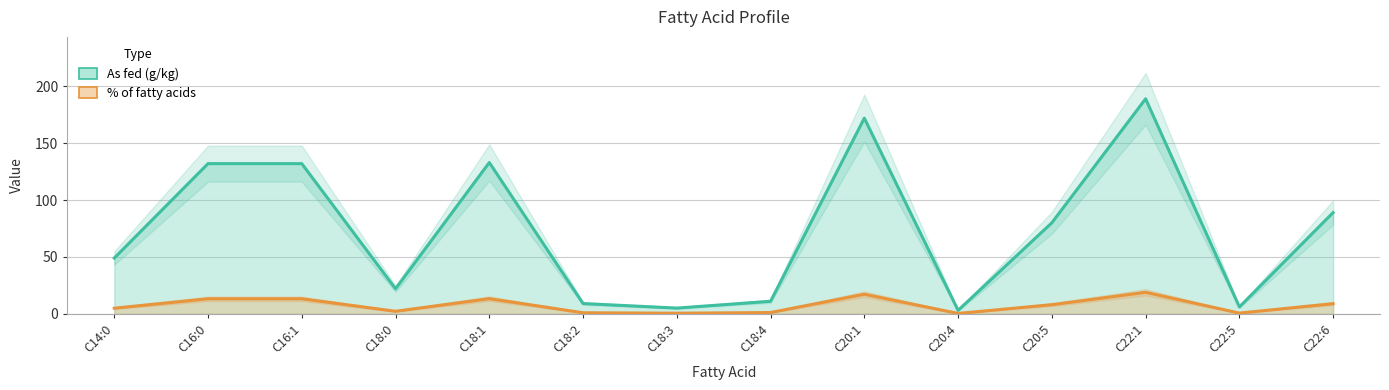

Reading right to left, list all the values displayed in this chart.

As fed (g/kg): C22:6=89.0	C22:5=6.0	C22:1=189.0	C20:5=80.0	C20:4=3.0	C20:1=172.0	C18:4=11.0	C18:3=5.0	C18:2=9.0	C18:1=133.0	C18:0=22.0	C16:1=132.0	C16:0=132.0	C14:0=49.0
% of fatty acids: C22:6=8.9	C22:5=0.6	C22:1=18.9	C20:5=8.0	C20:4=0.3	C20:1=17.2	C18:4=1.1	C18:3=0.5	C18:2=0.9	C18:1=13.3	C18:0=2.2	C16:1=13.2	C16:0=13.2	C14:0=4.9